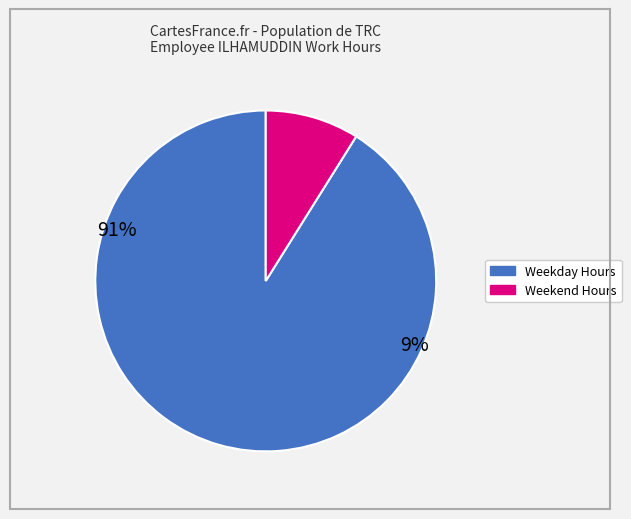

Count the number of slices in the pie.

2